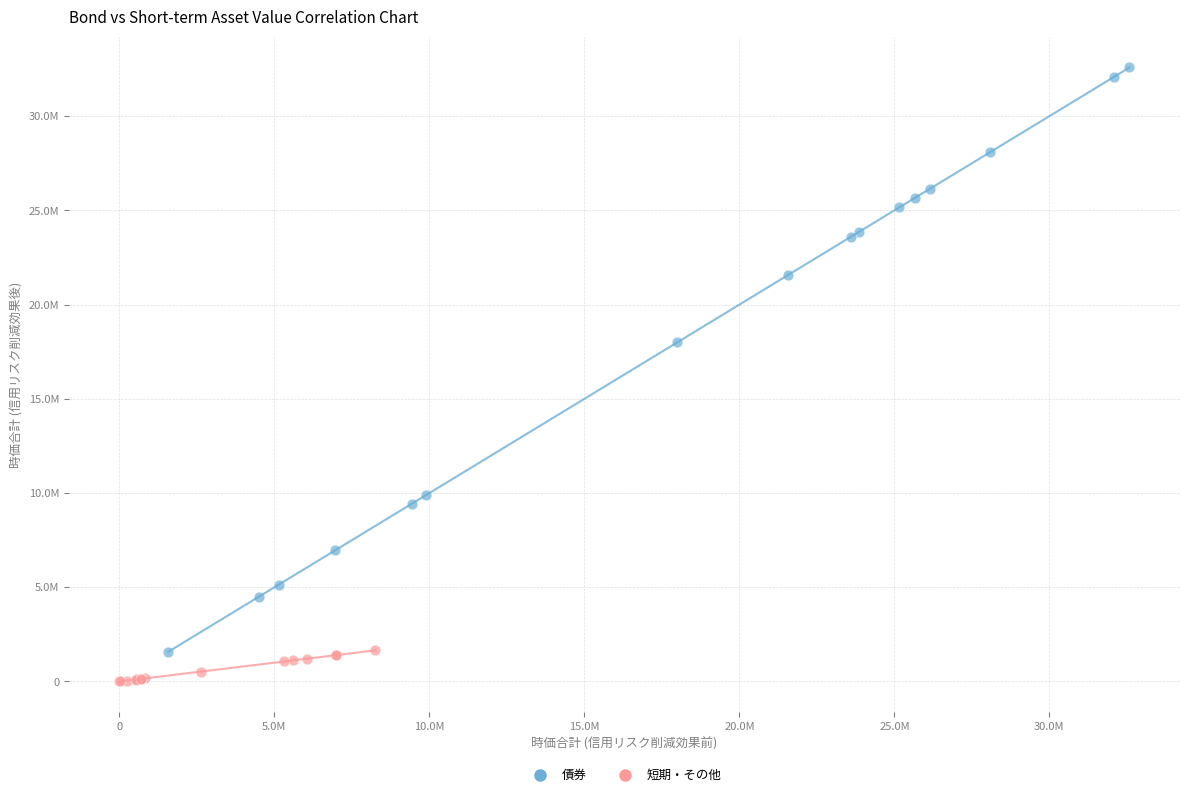

Which series reaches the minimum Y coordinate?

短期・その他